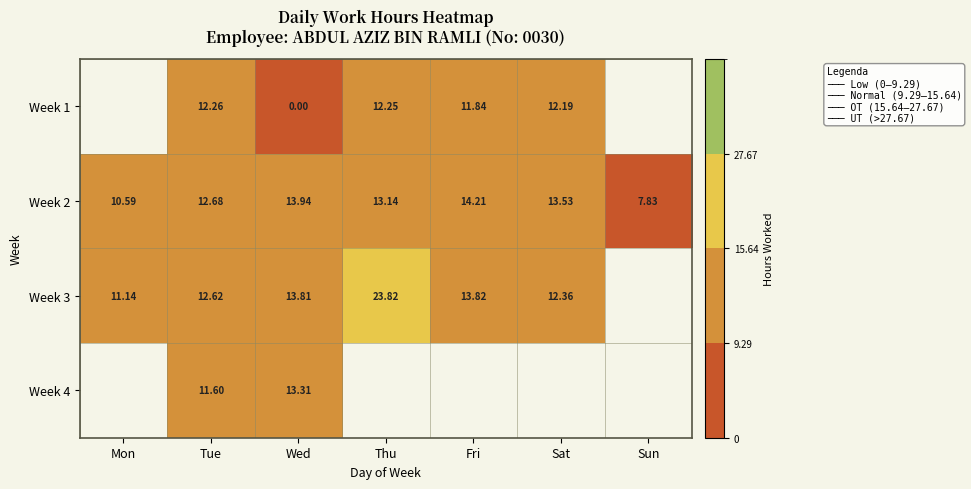

At which category is the sum across all series the highest?

Tue